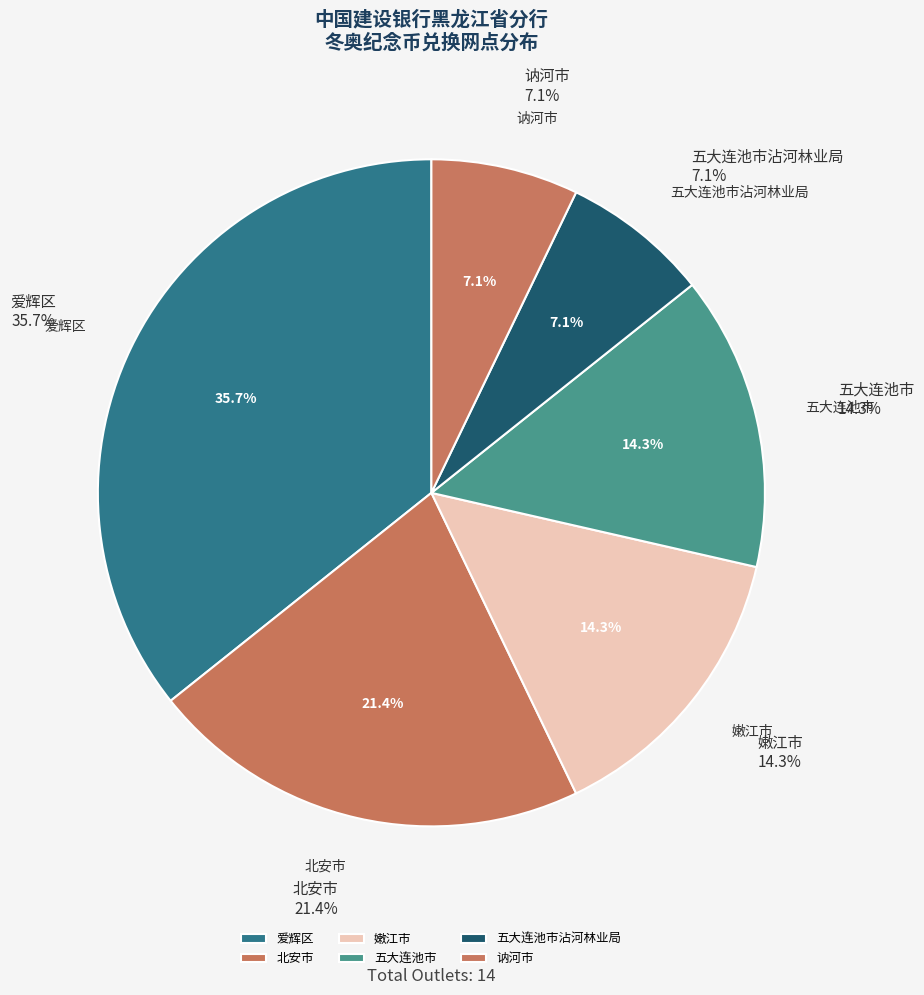

Does any single category account for the majority?

No